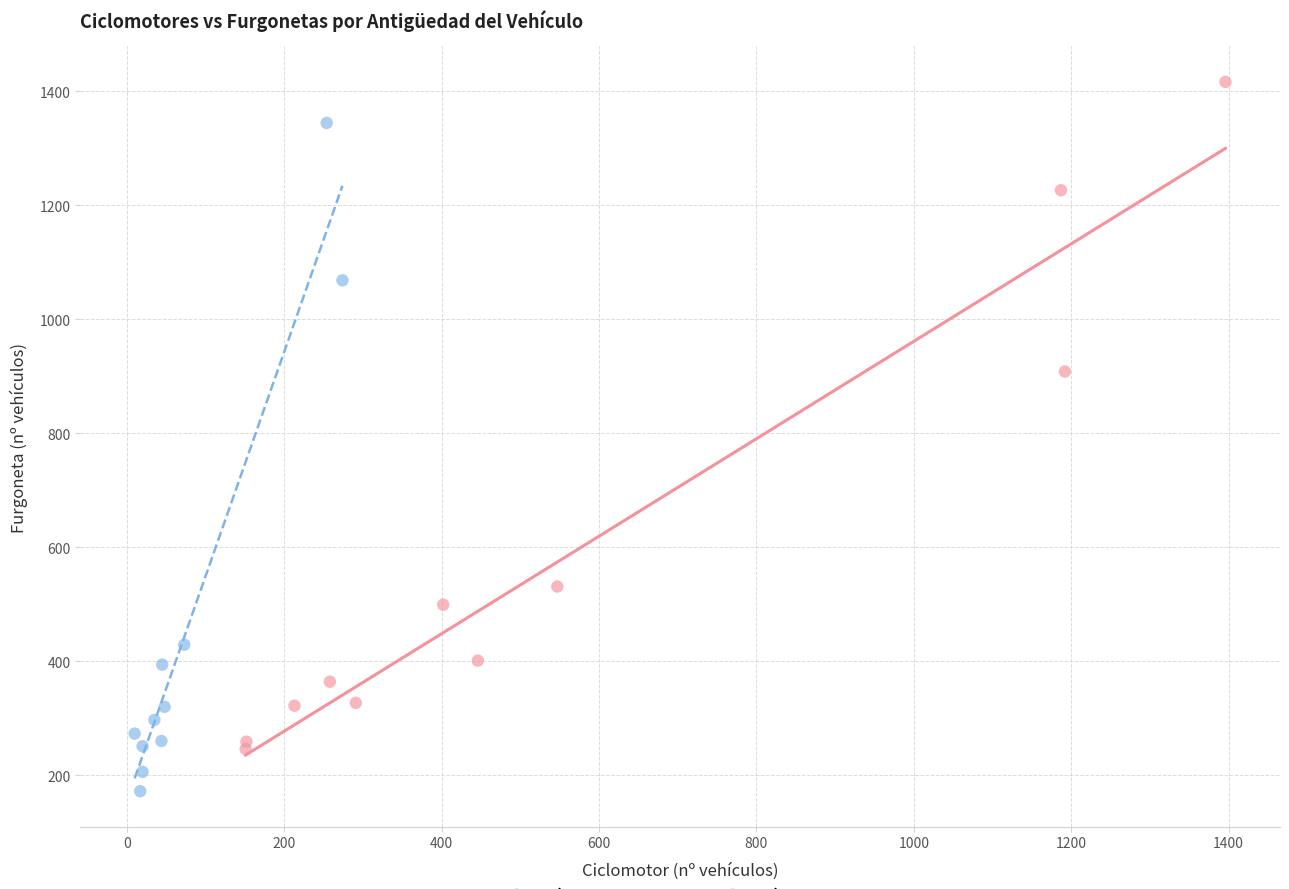

What are all the series names shown in the legend?

Vías interurbanas, Vías urbanas